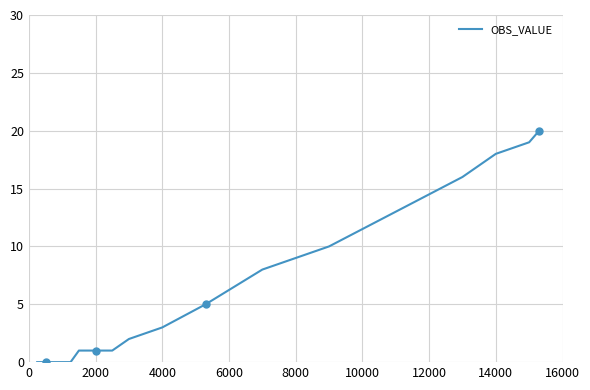

What is the maximum value for OBS_VALUE?

20